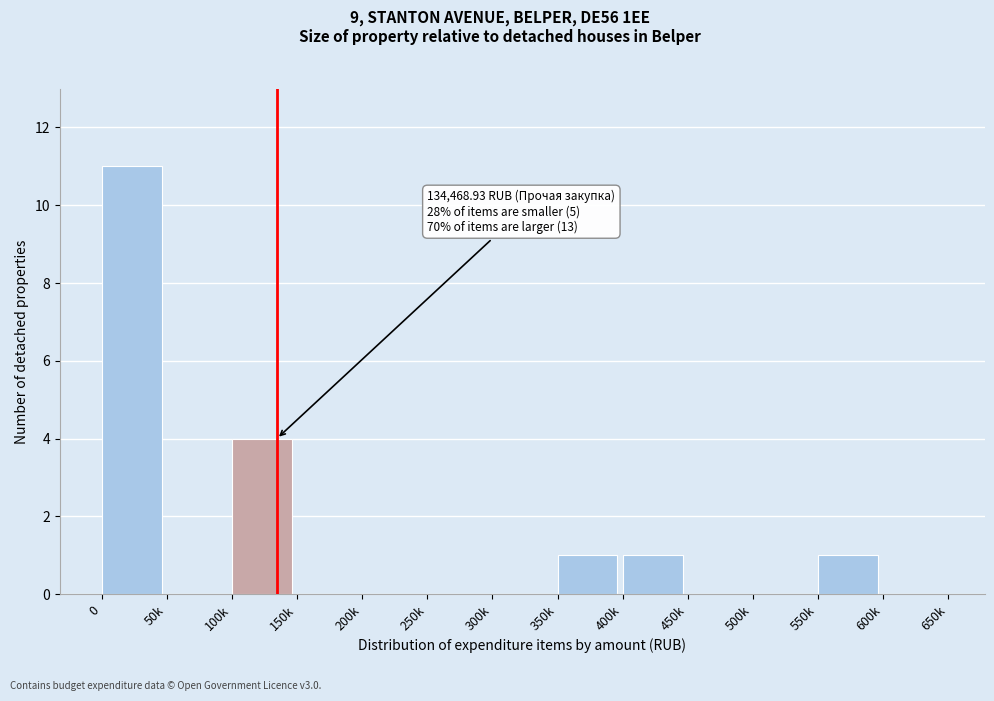

Reading right to left, extract all data points from this chart.

600k=0	550k=1	500k=0	450k=0	400k=1	350k=1	300k=0	250k=0	200k=0	150k=0	100k=4	50k=0	0=11